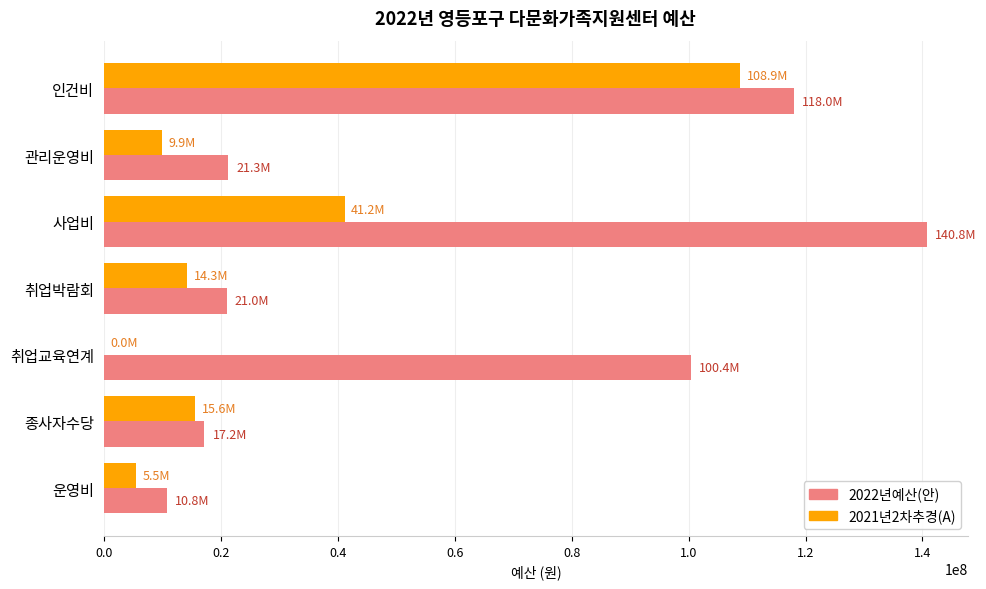

True or false: 2022년예산(안) has a value of 21000000 at 취업박람회.

True